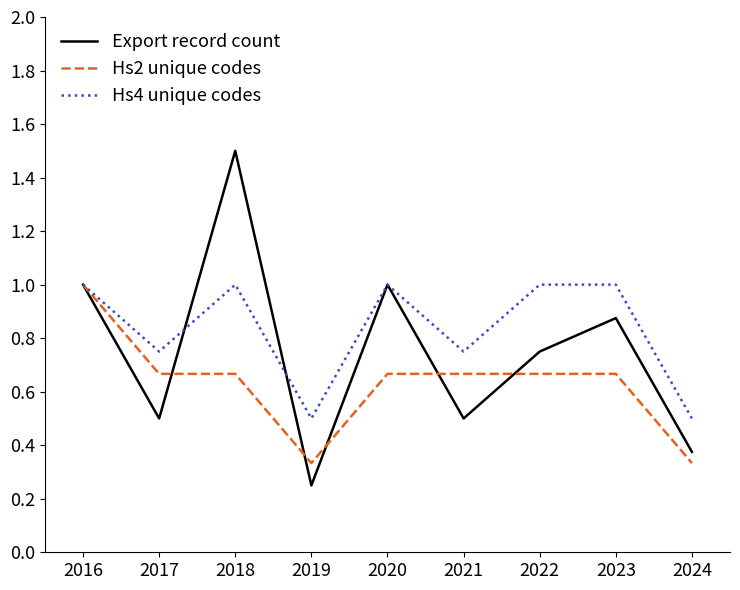

Count the number of categories in the chart.

9